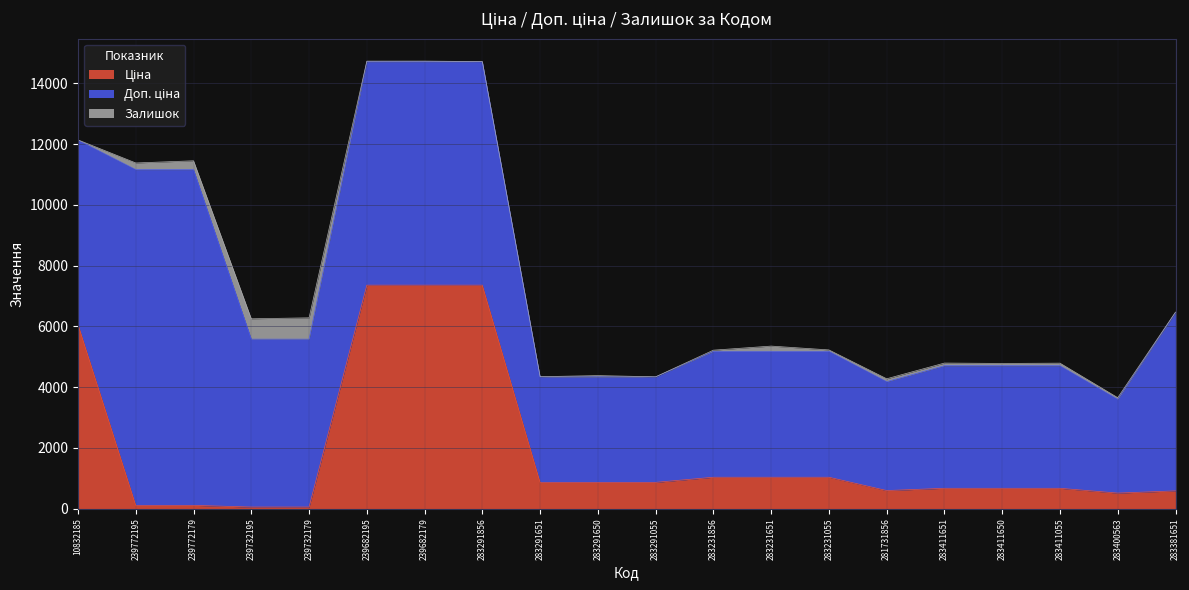

Rank the series at 239682179 from lowest to highest value.

Залишок, Ціна, Доп. ціна